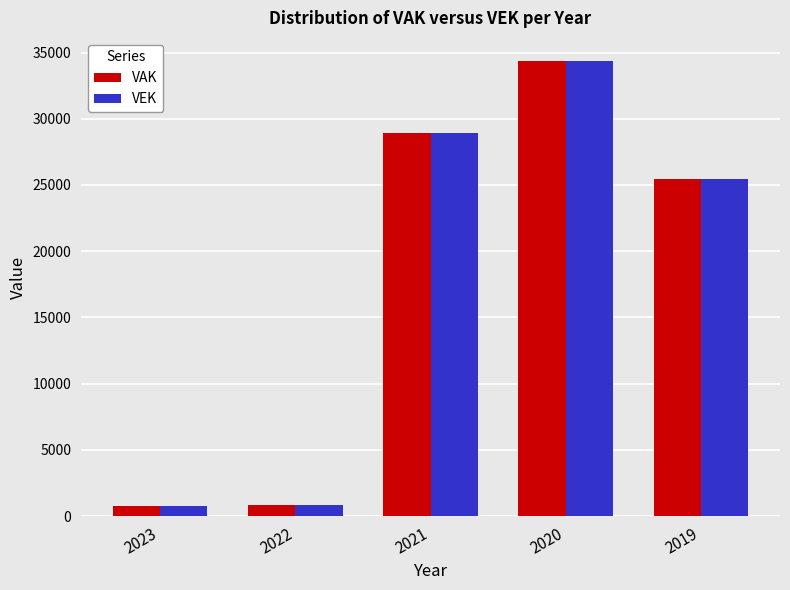

What is the value of the VEK bar at the 3rd from the left?

28948